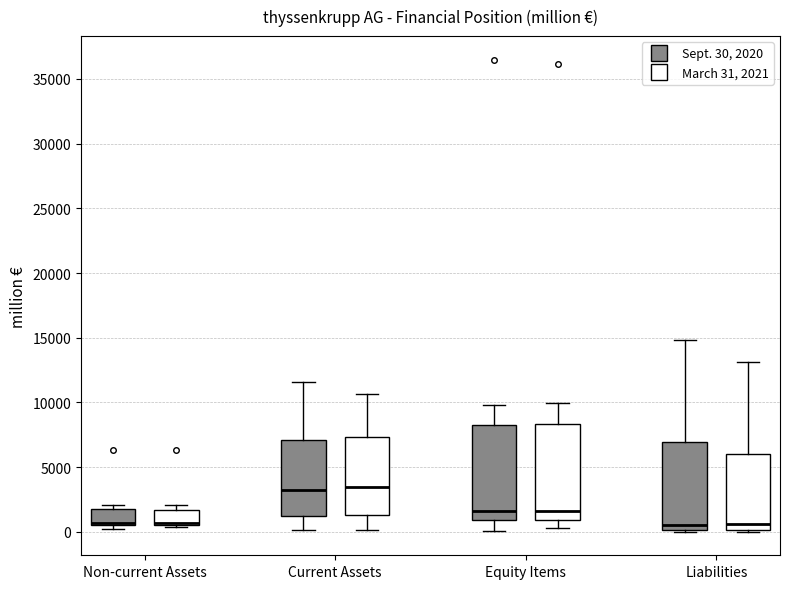

Where does the median line of the box for Current Assets (Sept. 30, 2020) sit on the y-axis? The values are not printed on the chart, so give them approximately, as read against the axis.

3000